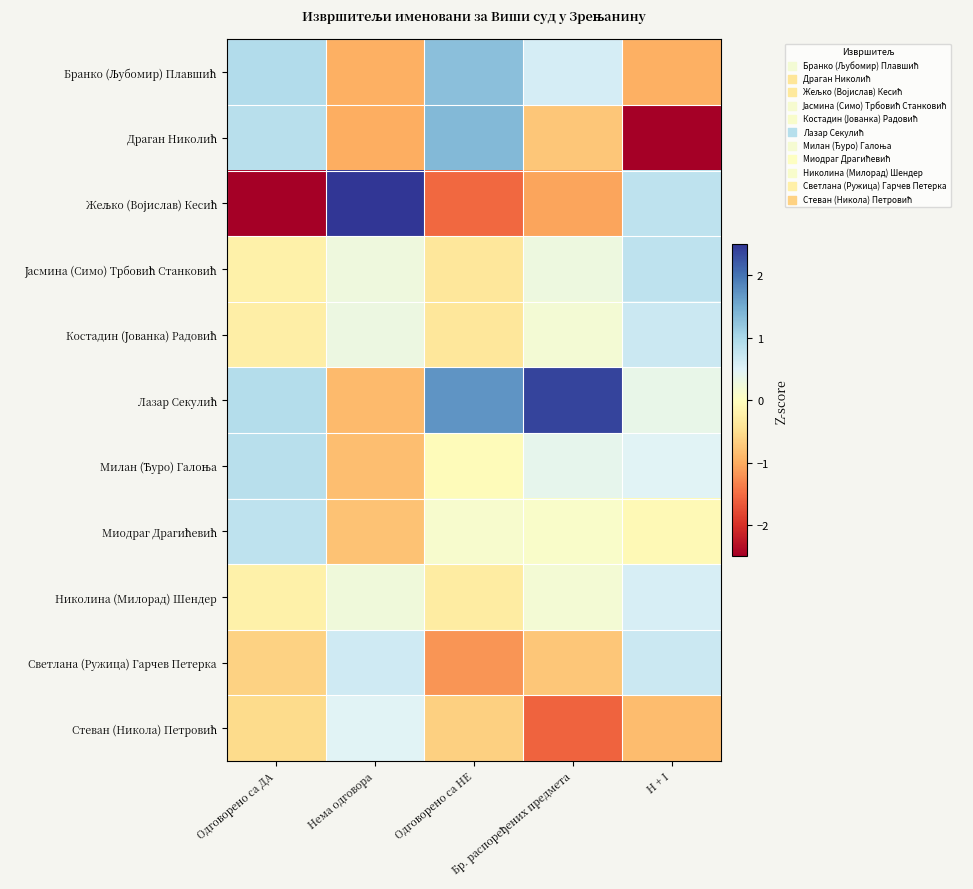

At which category is the sum across all series the highest?

Одговорено са ДА